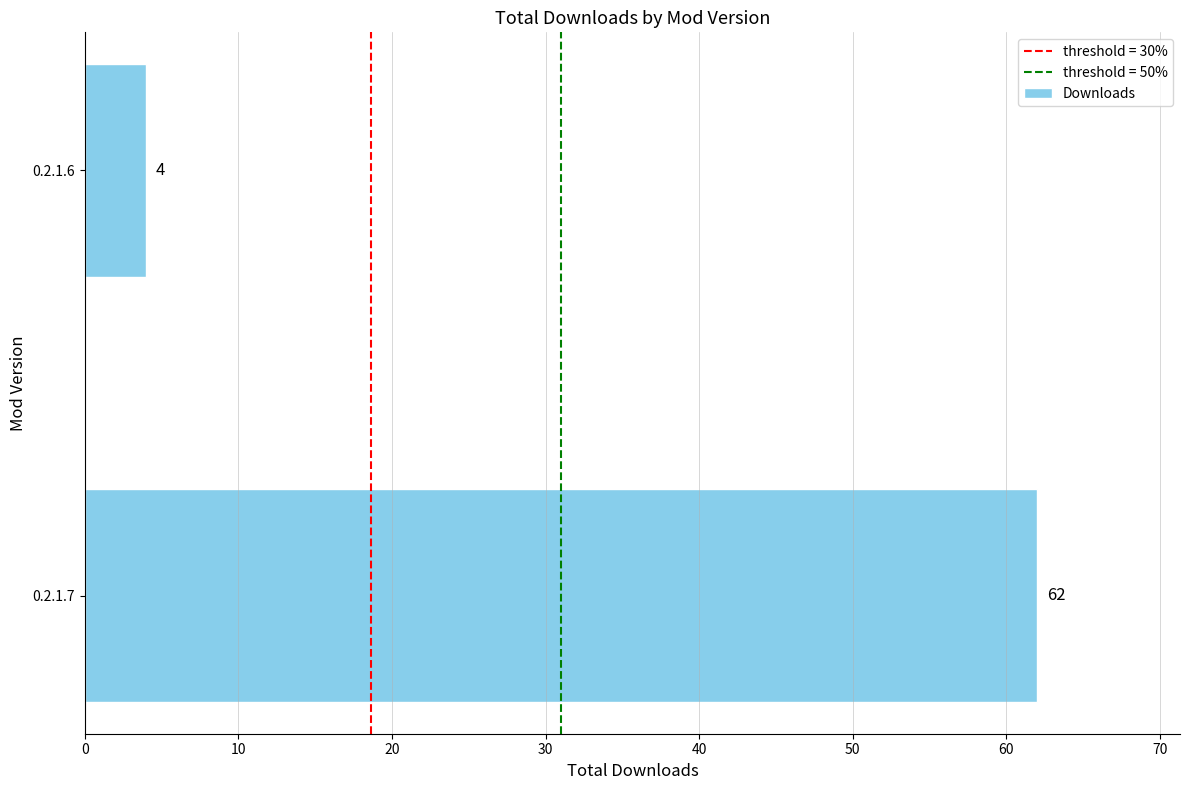

How many data points are less than 62?

1